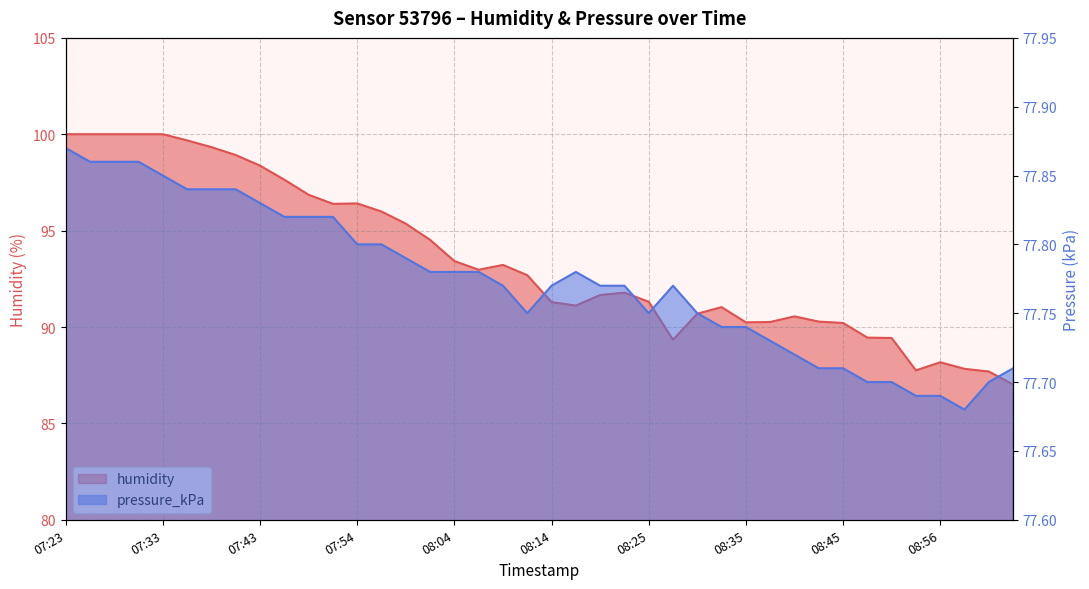

How many values in the humidity series are below 92?

20